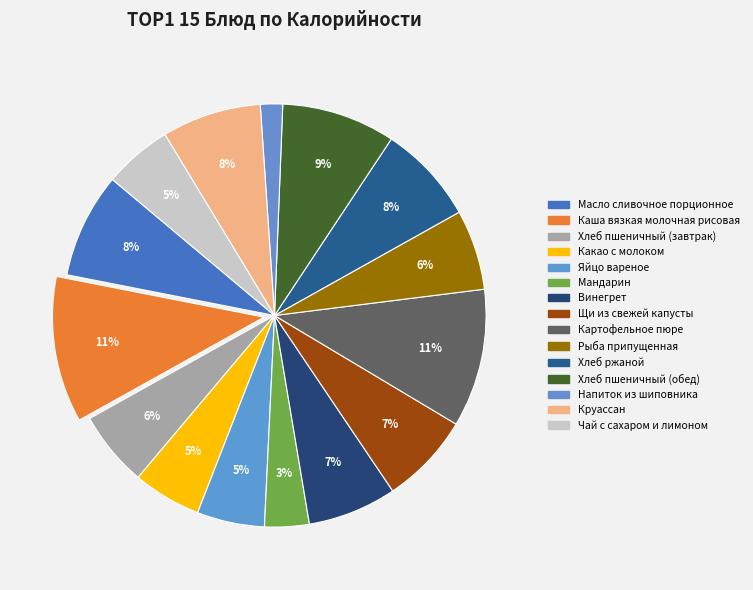

The Щи из свежей капусты slice represents 7% of the pie. True or false?

True